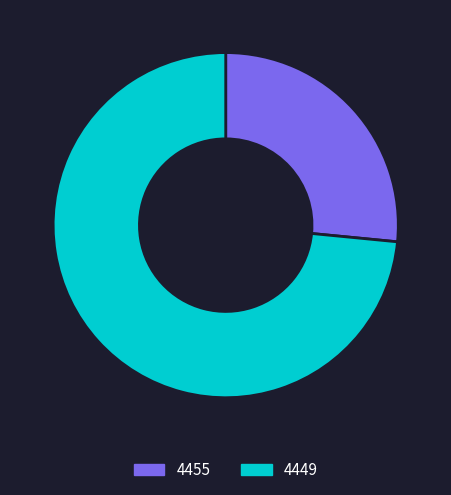

How many segments does this pie chart have?

2